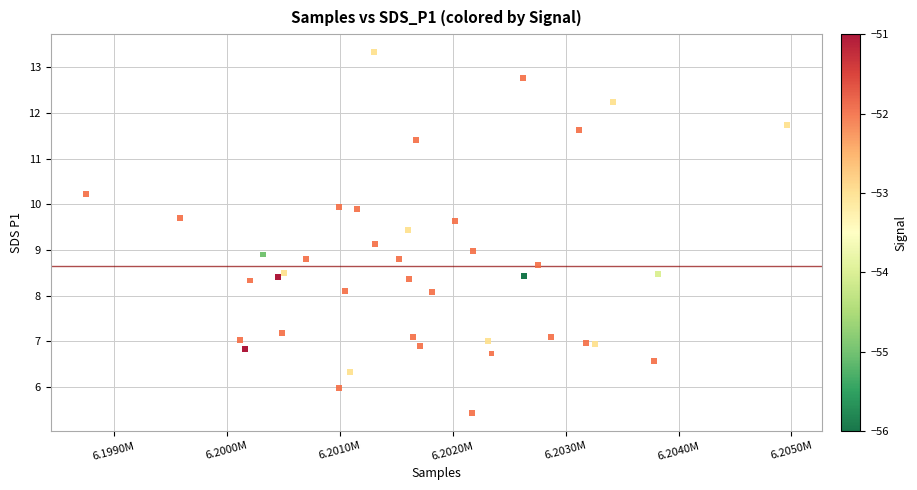

What is the range of X values (max minus min)?

6209.0